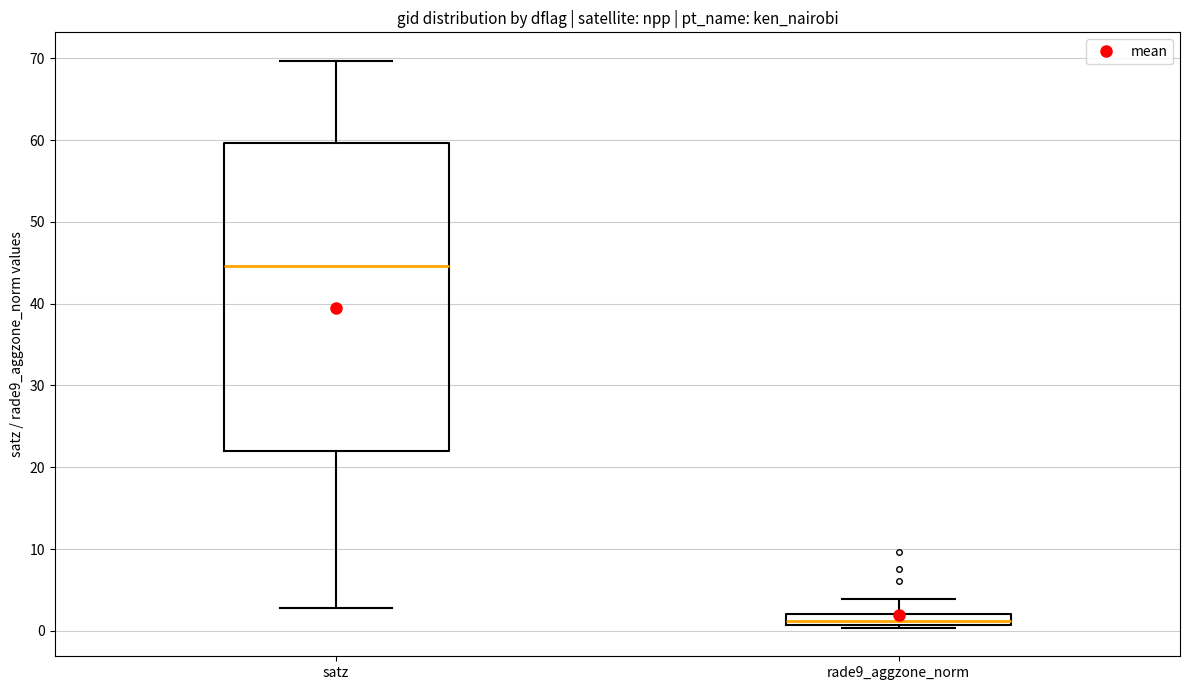

Comparing the boxes themselves (not the whiskers), which one is the tallest?

satz